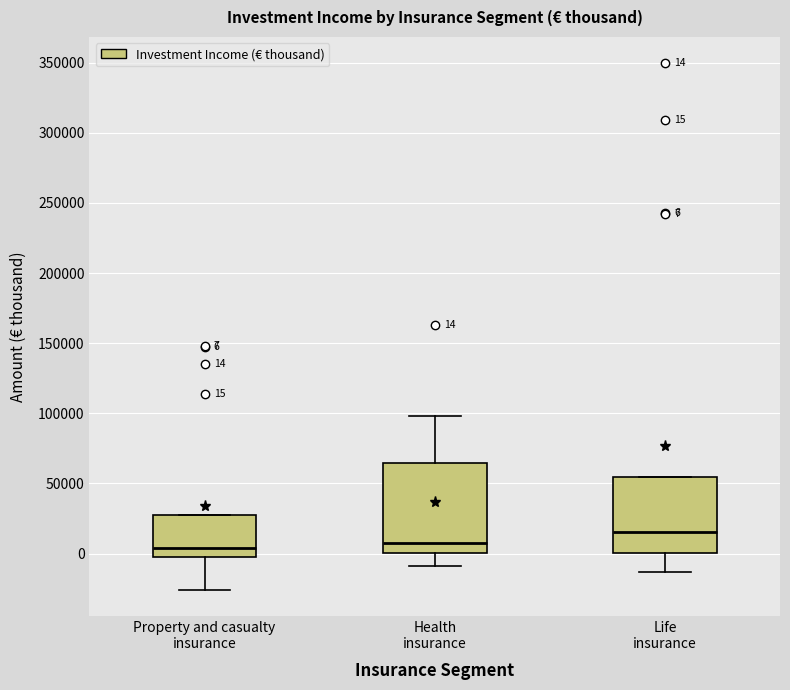

Which box is the tallest, from its lower edge to its upper edge?

Health insurance